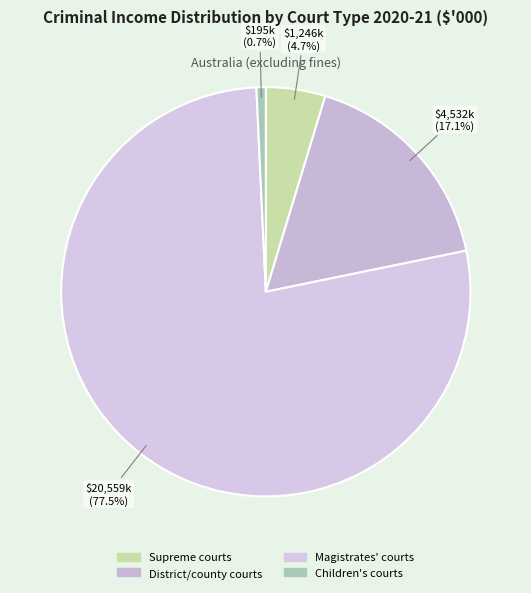

What is the smallest slice in the pie chart?

Children's courts